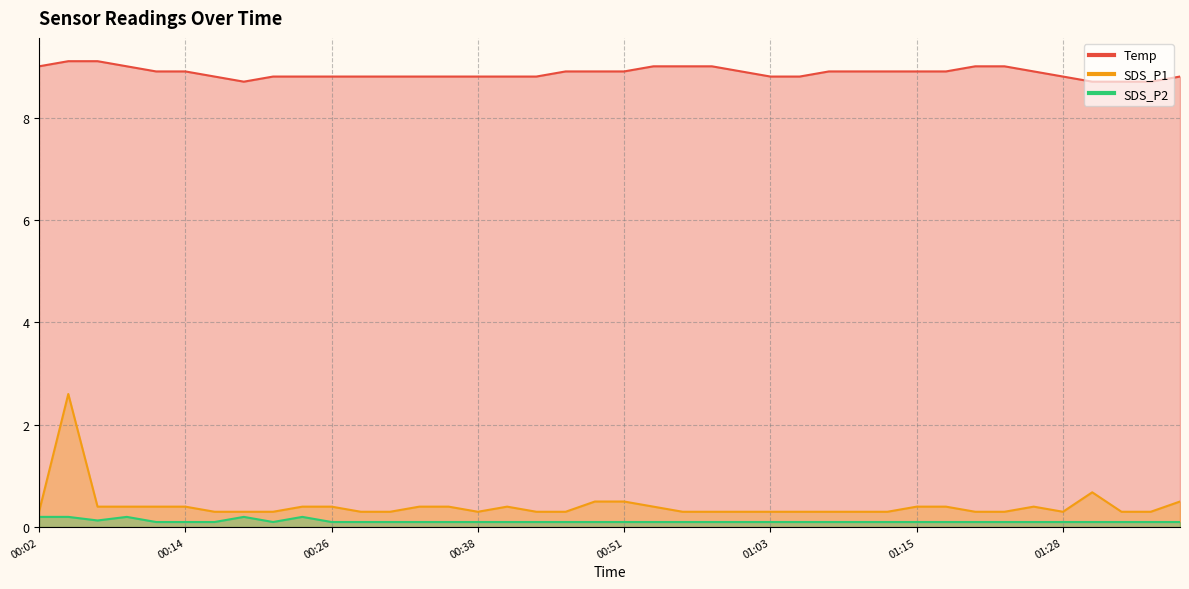

What are all the series names shown in the legend?

Temp, SDS_P1, SDS_P2